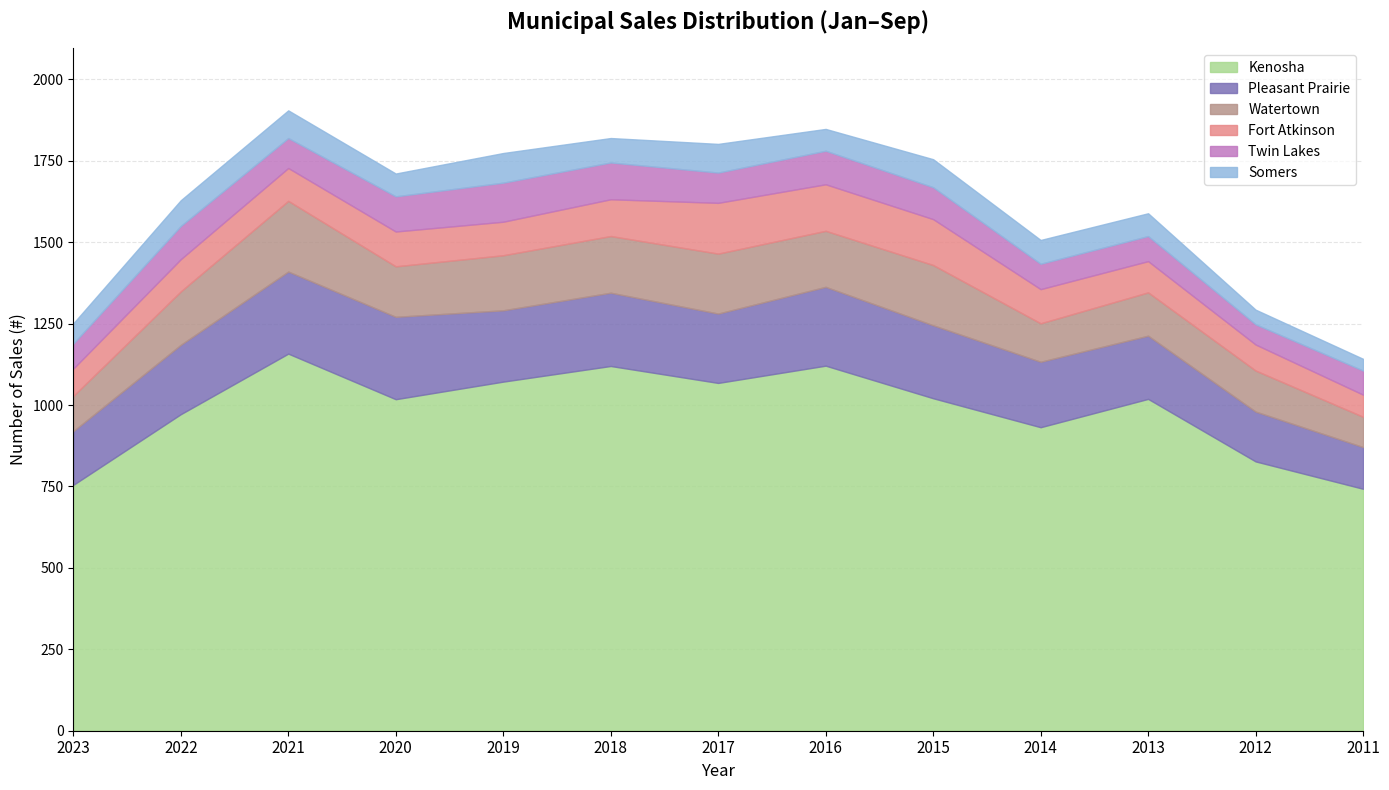

Which series has the largest total across all categories?

Kenosha